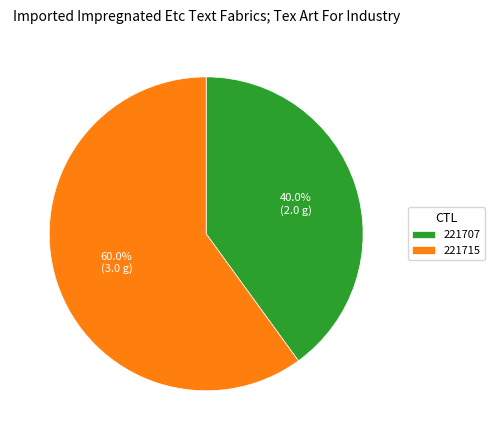

Which category accounts for the majority?

221715